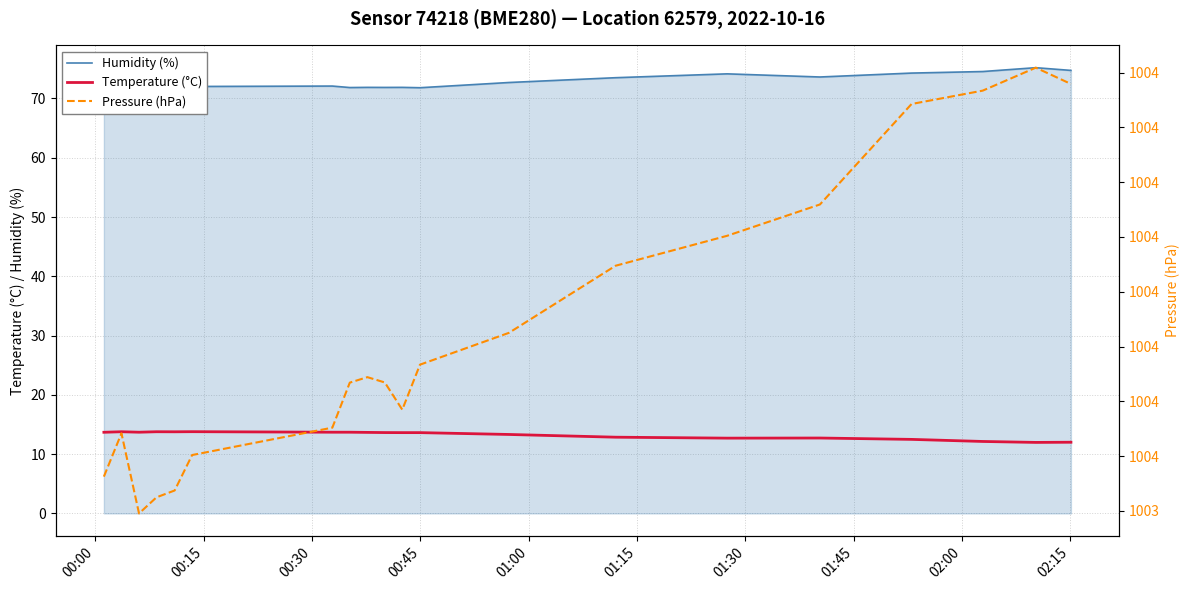

How many data points in Humidity (%) are less than 72?

5